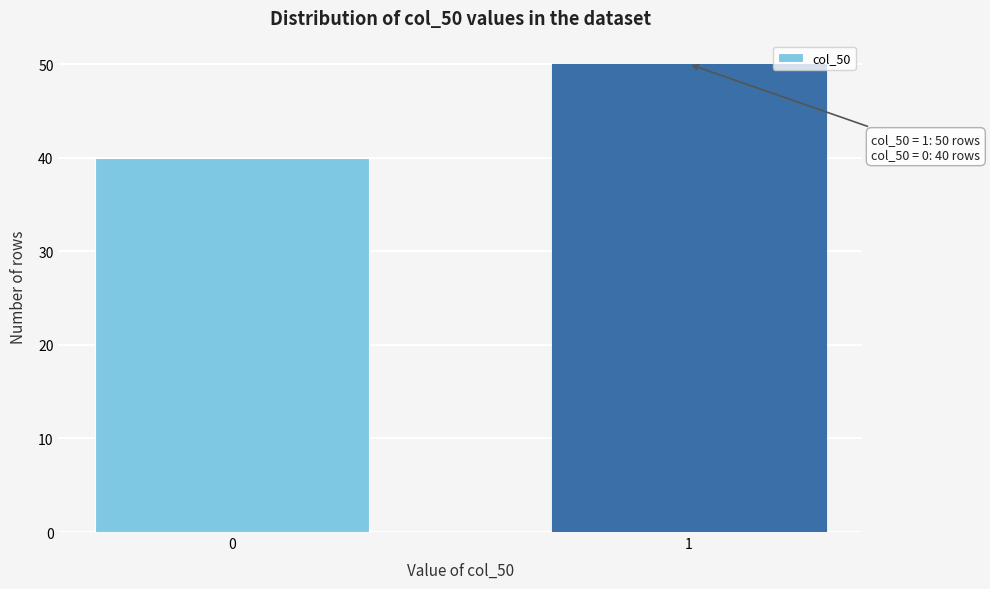

Reading left to right, what are all the values shown in this chart?

40	50